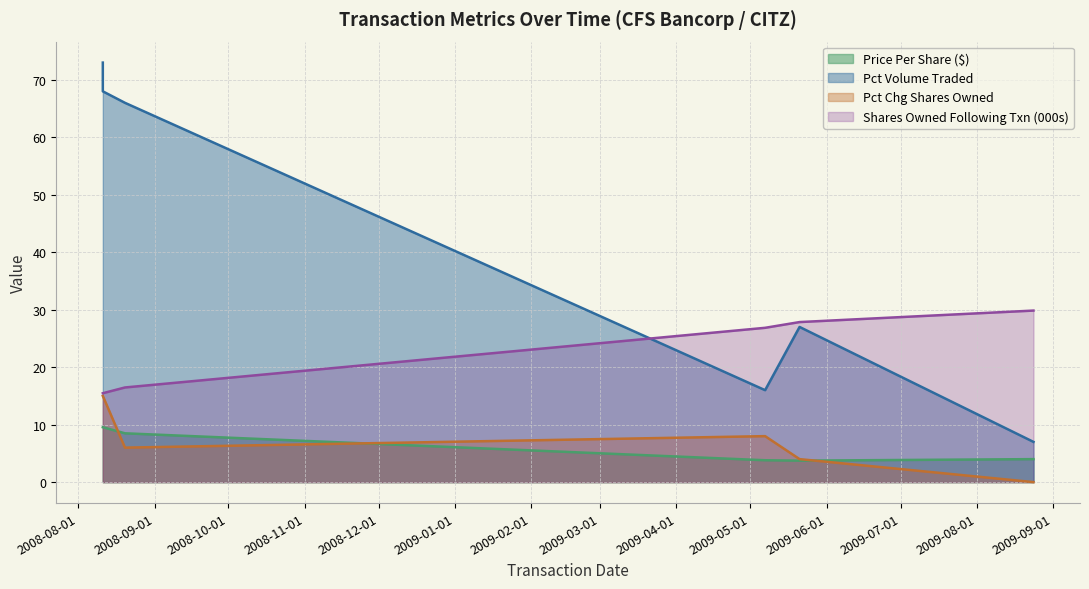

Which series changed the most between 2008-08-11 and 2008-08-20?

pctchgSharesOwned